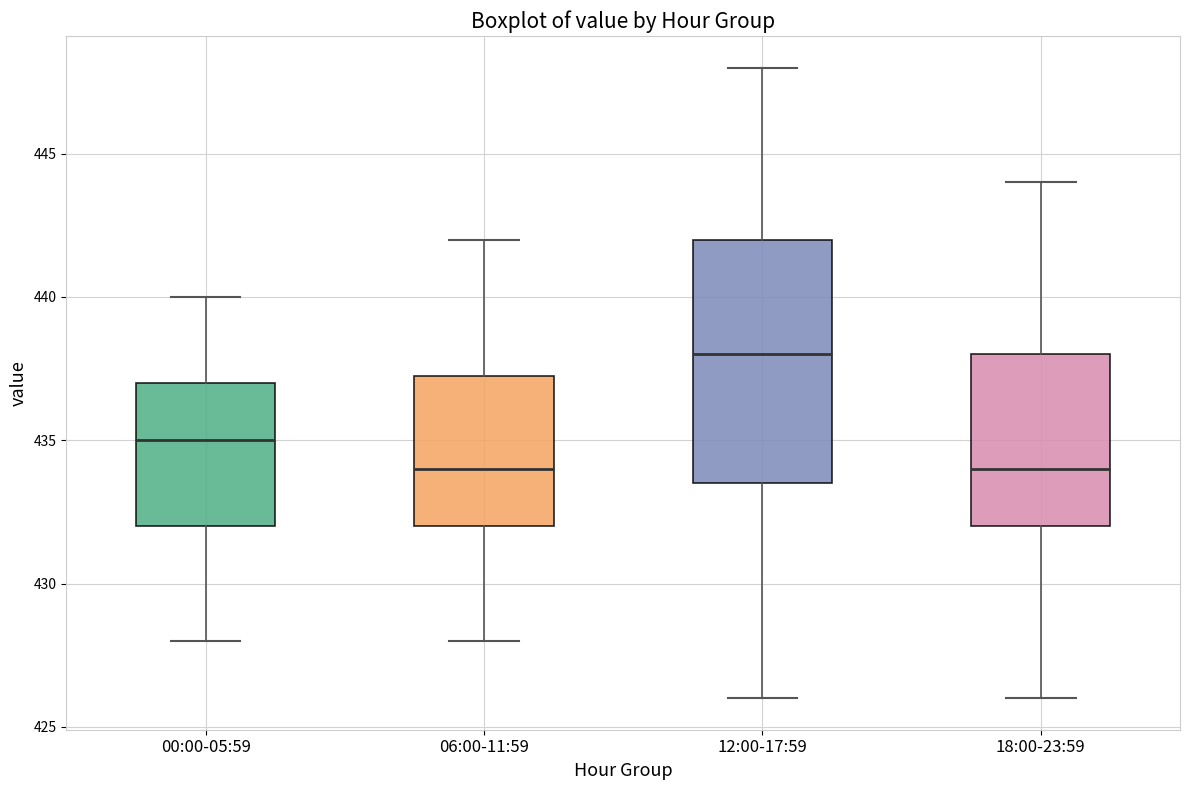

Where is the lower edge of the box for 18:00-23:59 on the y-axis? The values are not printed on the chart, so give them approximately, as read against the axis.

432.0